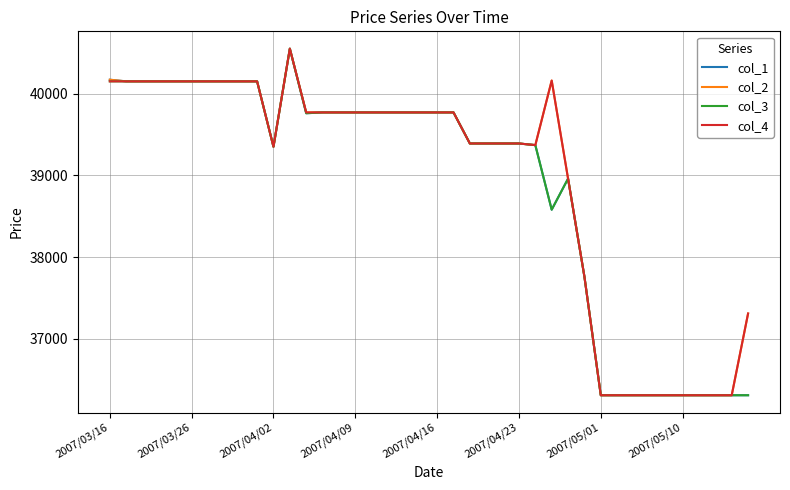

What is the maximum value shown in the chart?

40550